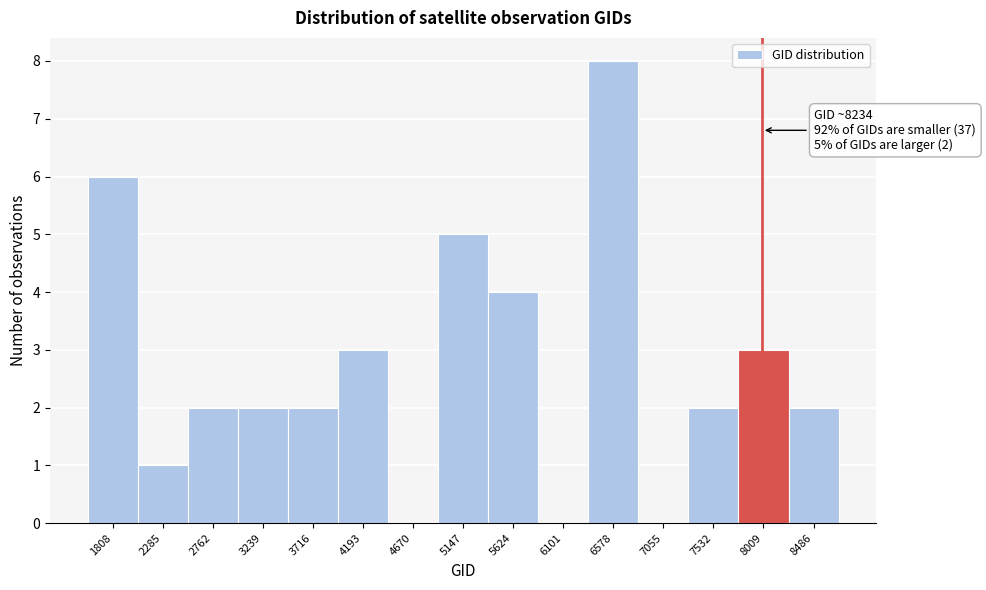

Reading left to right, transcribe all the data shown in this chart.

1808=6	2285=1	2762=2	3239=2	3716=2	4193=3	4670=0	5147=5	5624=4	6101=0	6578=8	7055=0	7532=2	8009=3	8486=2